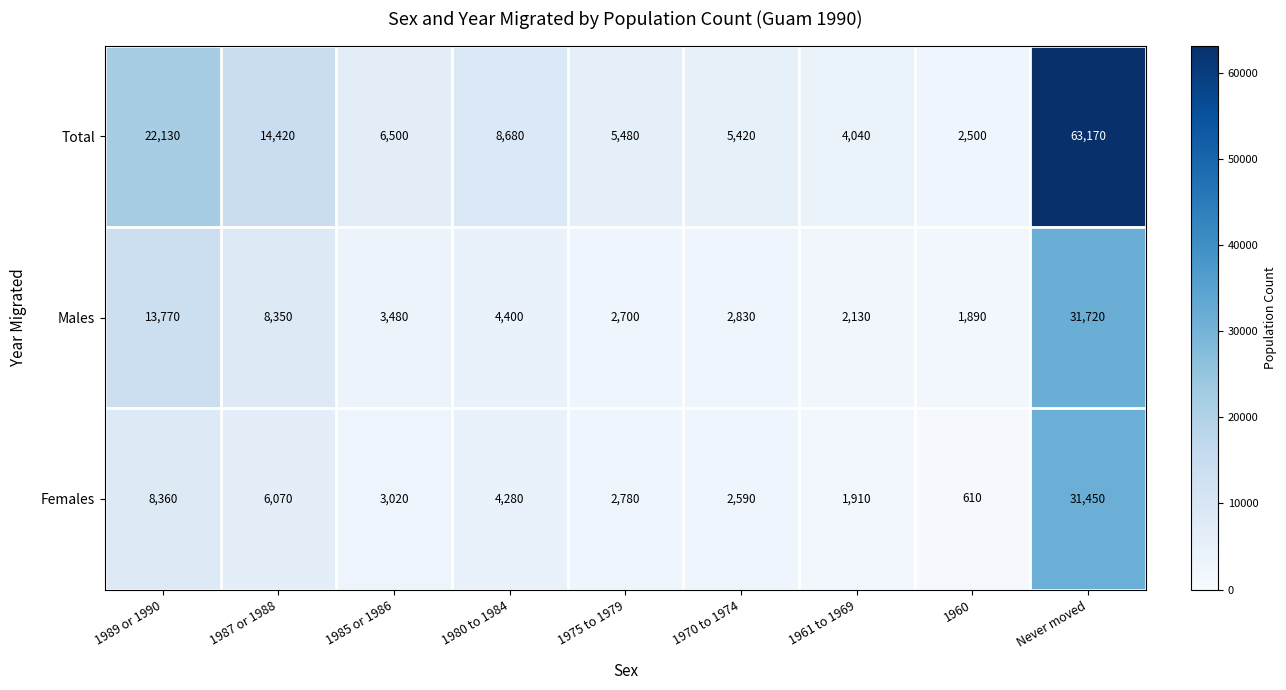

What is the total value across all series at 1987 or 1988?

28840